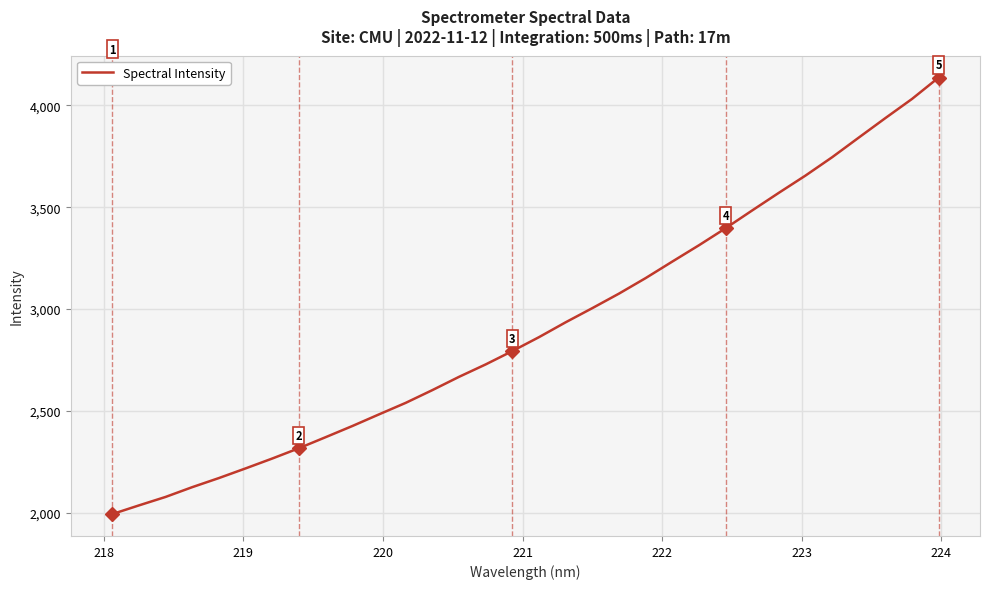

What is the minimum value shown in the chart?

1993.3